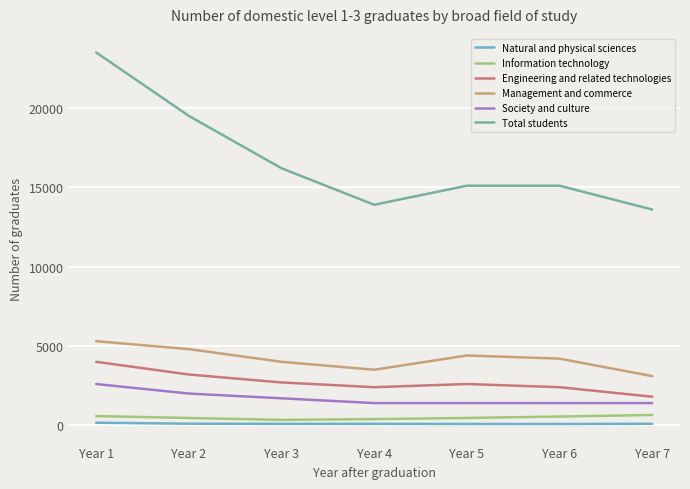

Which series has the largest total across all categories?

Total students